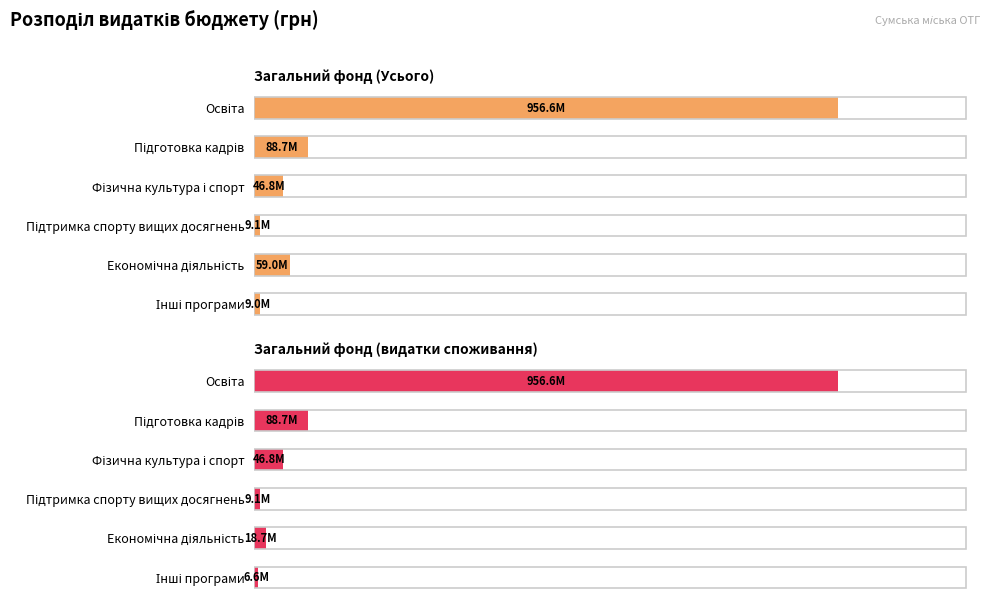

The Загальний фонд (Усього) series shows 88728846.0 at Підготовка кадрів. True or false?

True